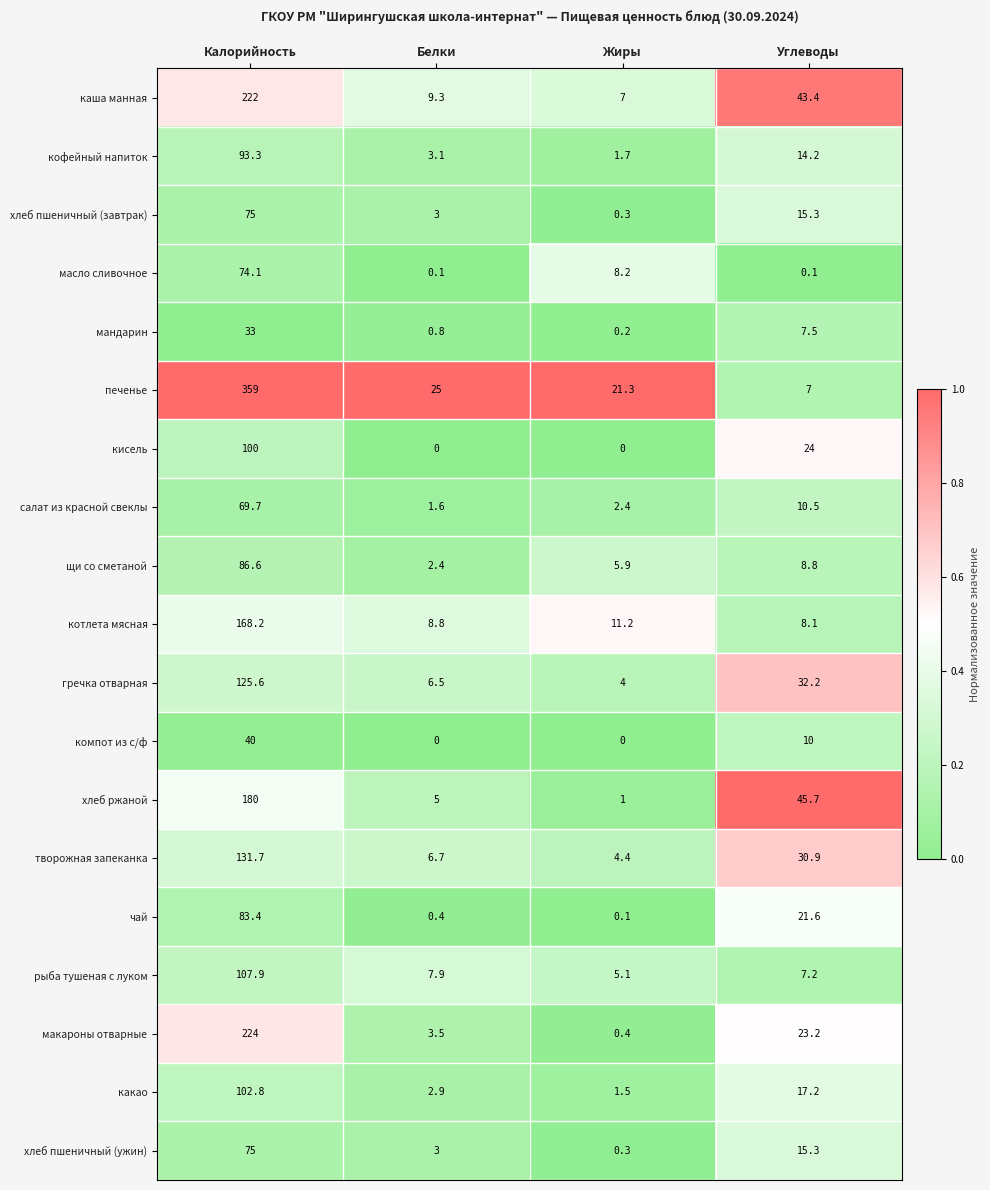

How many data points does each series have?

4